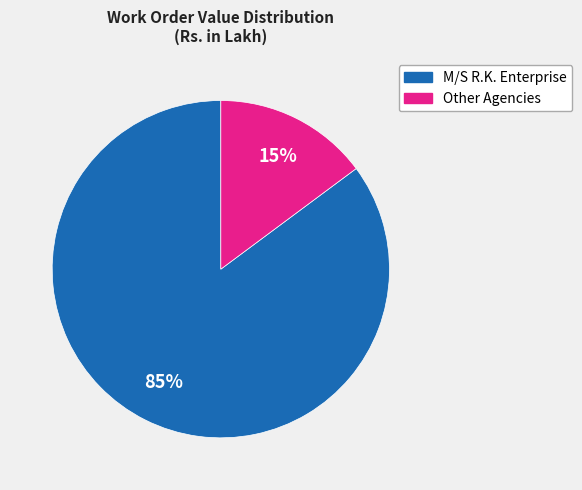

Is there any slice that represents more than half of the pie?

Yes